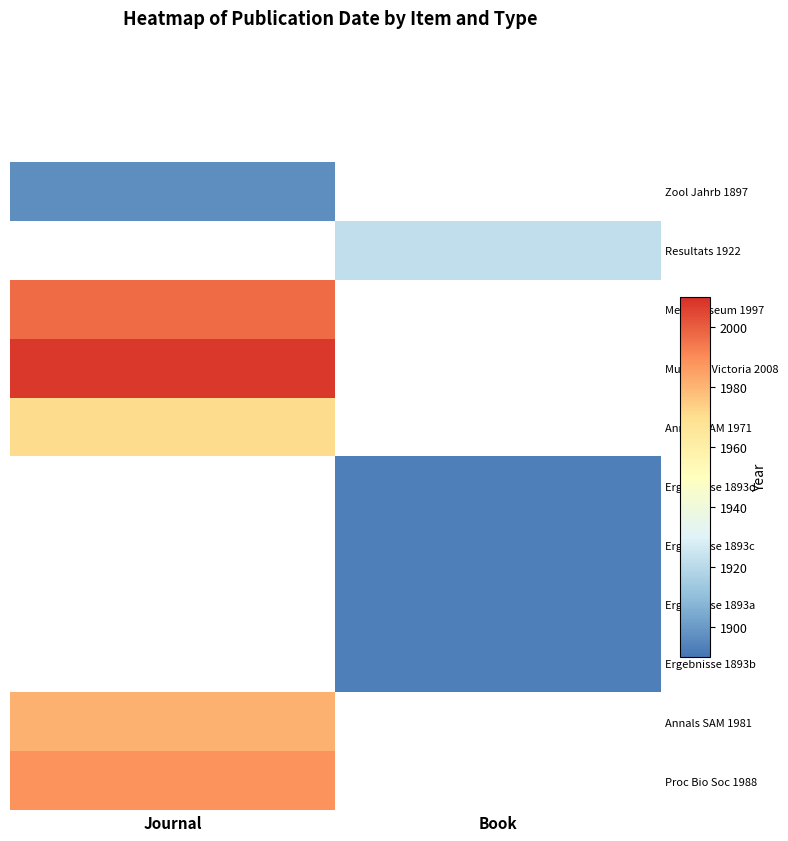

How many distinct data groups are displayed?

11